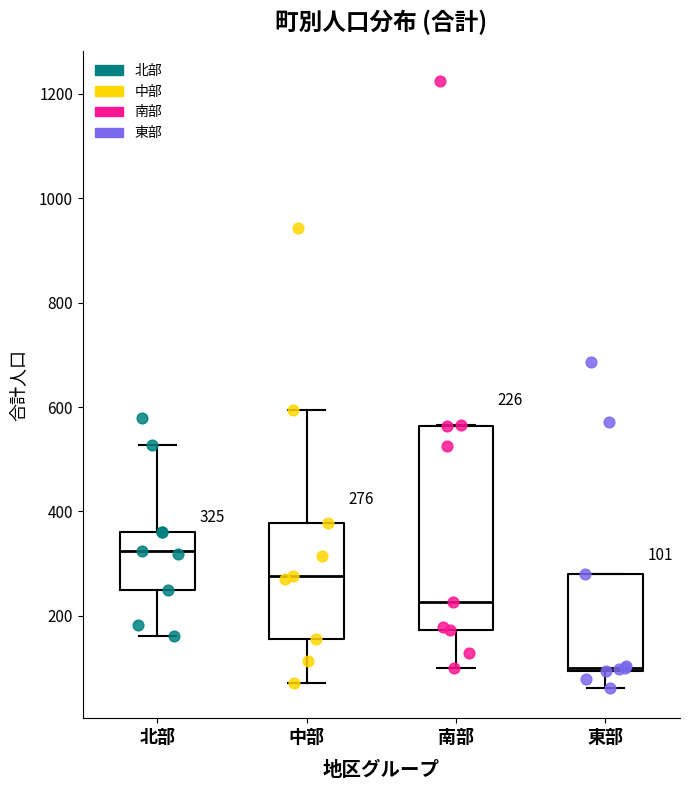

Comparing the boxes themselves (not the whiskers), which one is the tallest?

南部